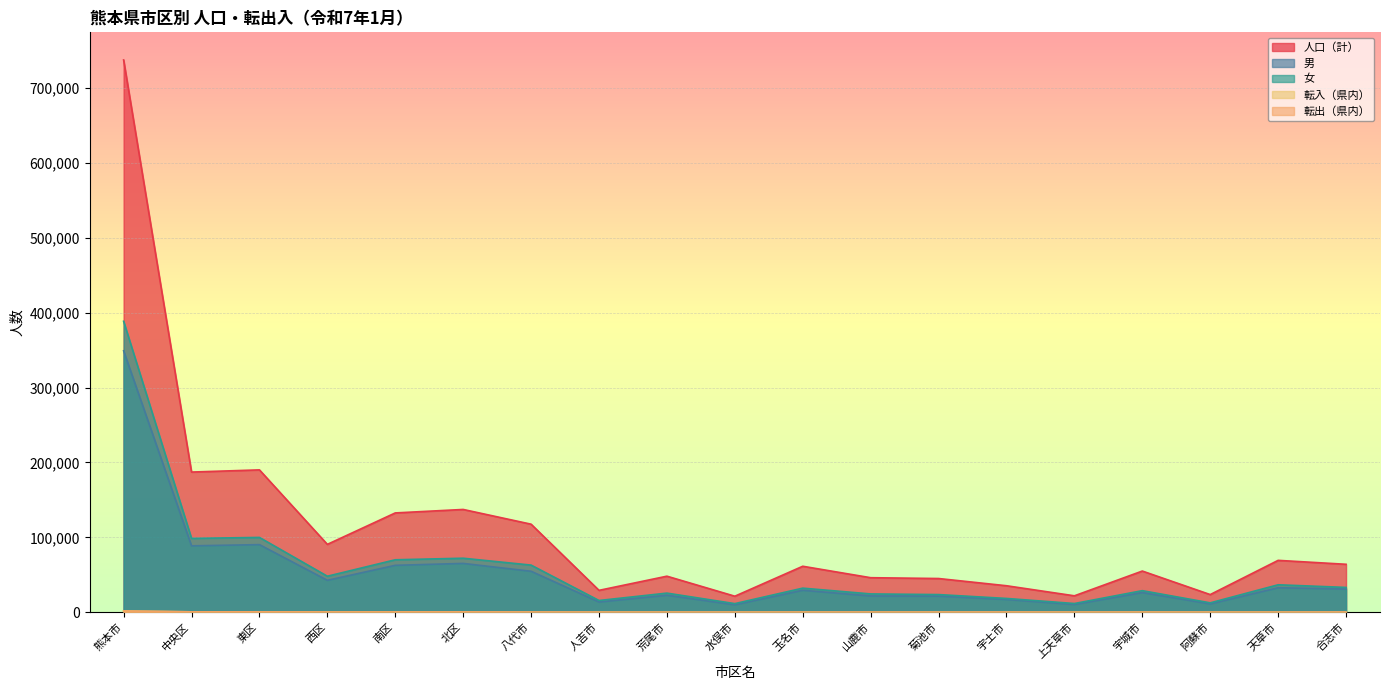

What is the label of the 16th point from the left?

宇城市